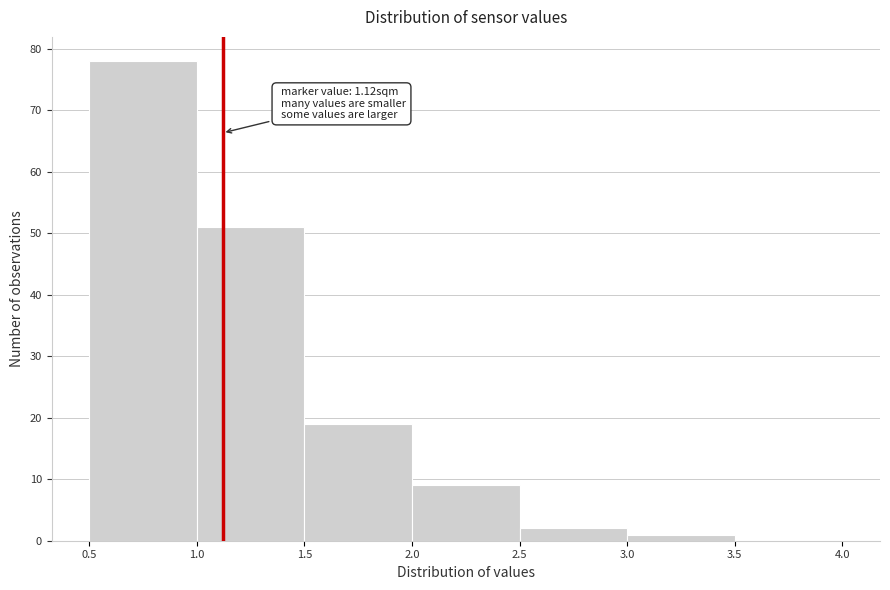

Which range on the x-axis has the tallest bar?

0.5 to 1.0